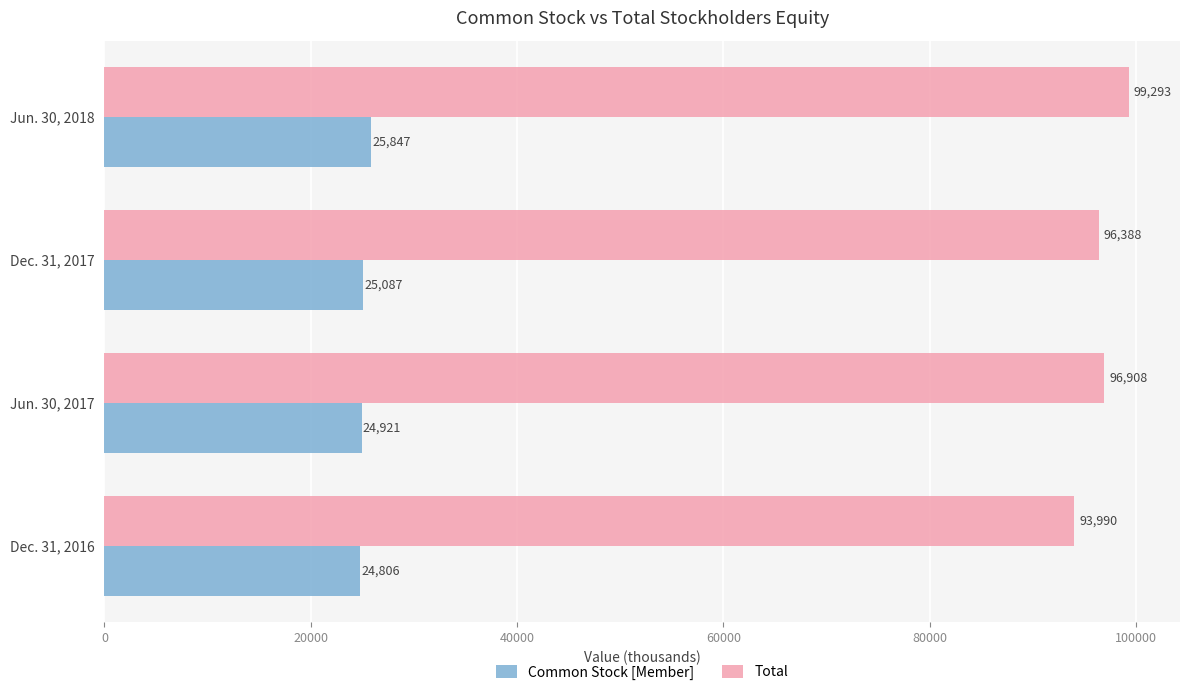

Rank the series by their average value, from highest to lowest.

Total, Common Stock [Member]